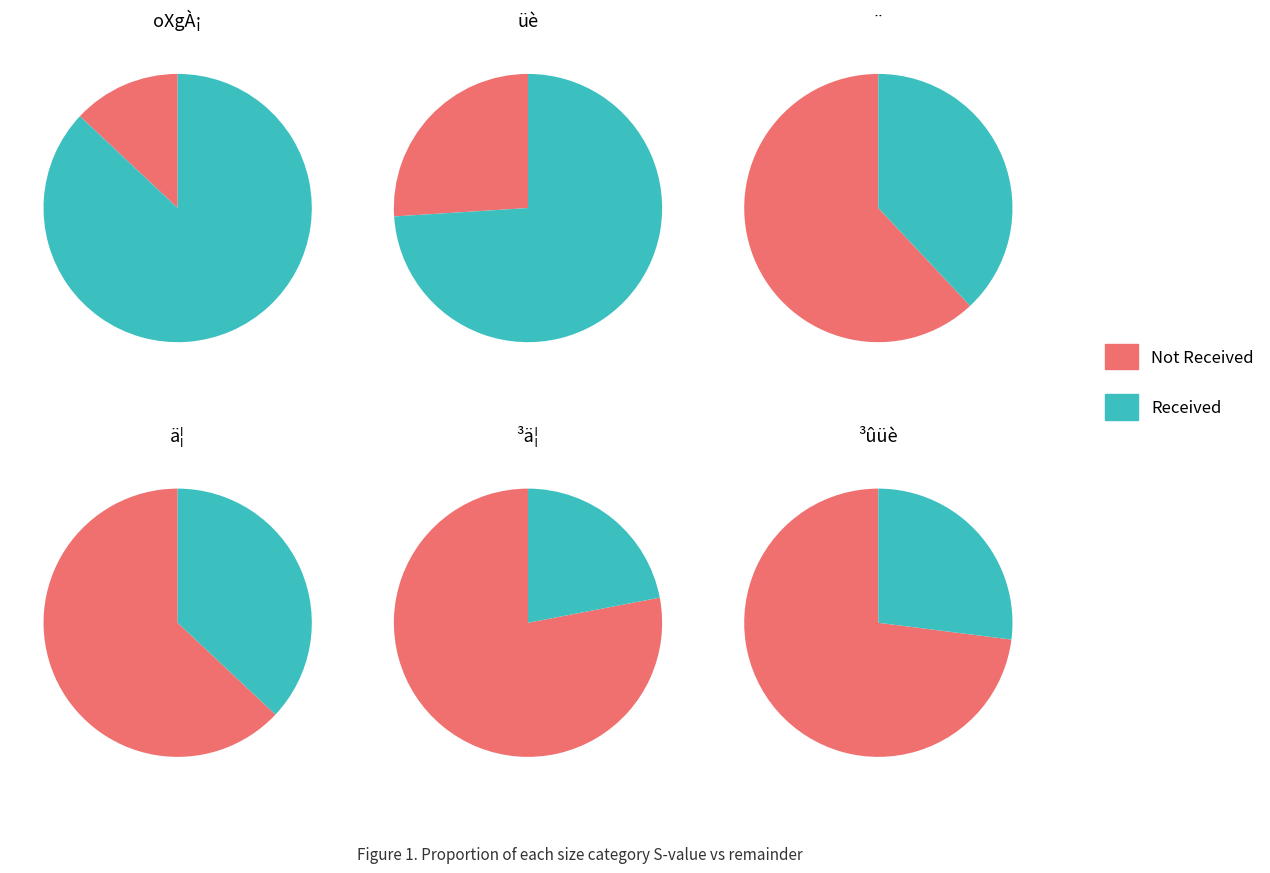

What is the change in value from 3 to 4?

-15